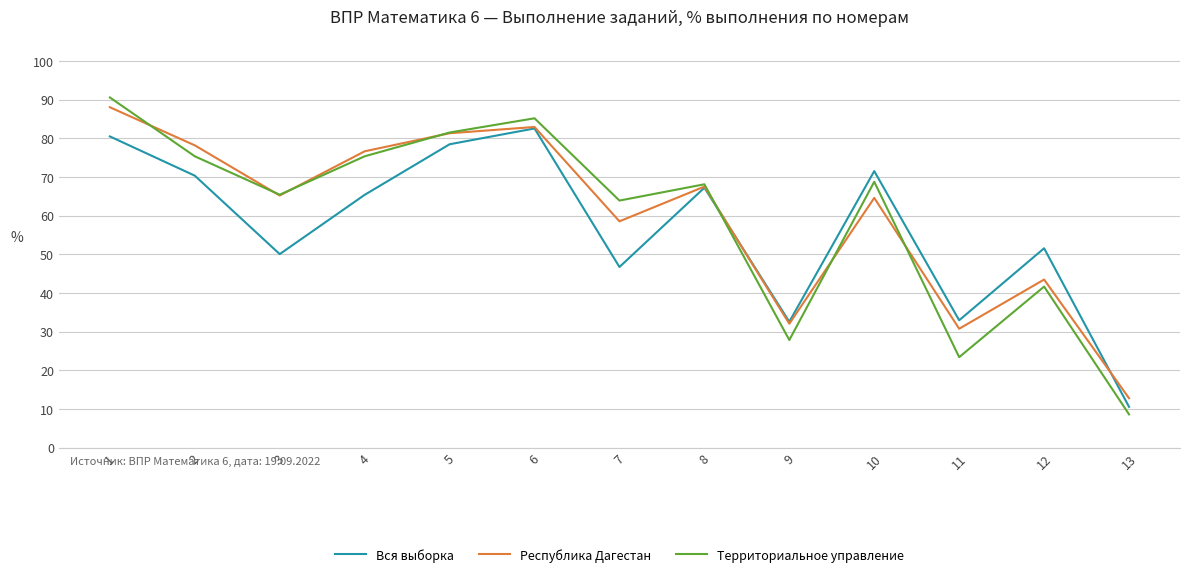

True or false: Вся выборка and Республика Дагестан intersect in this chart.

True